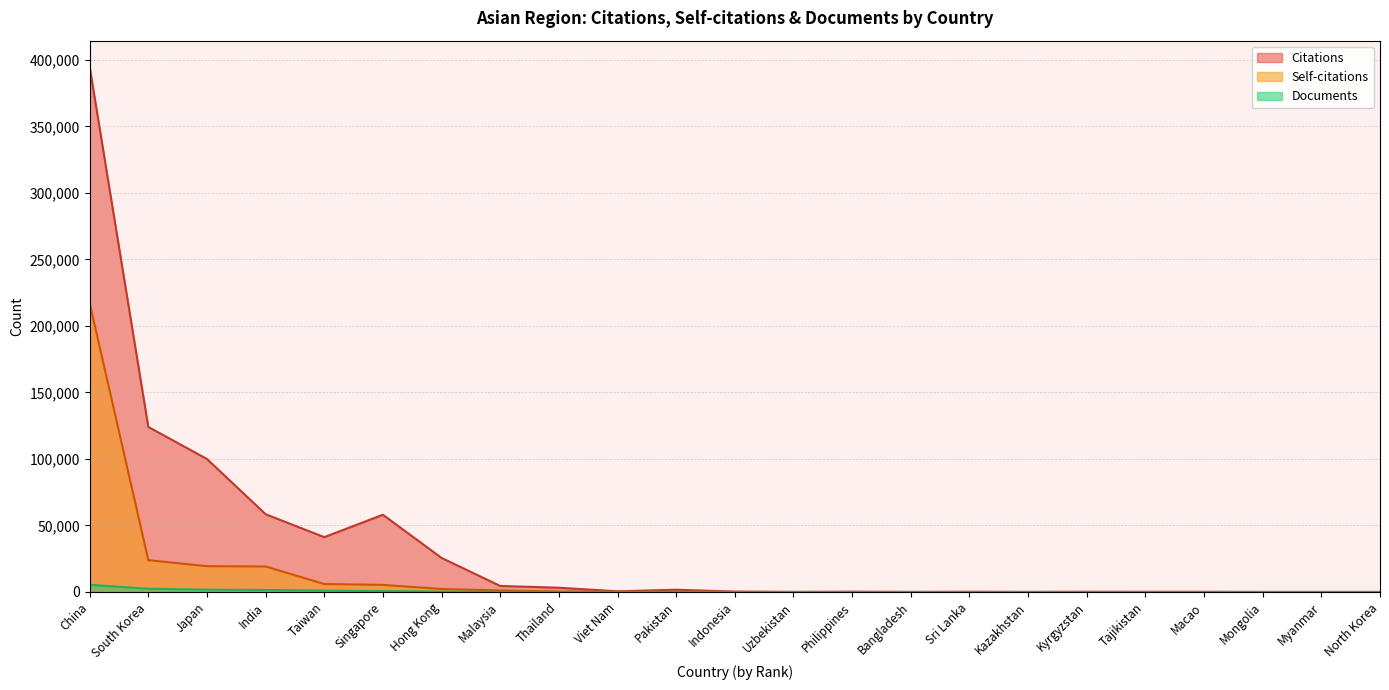

Which has a higher value, South Korea or Hong Kong?

South Korea